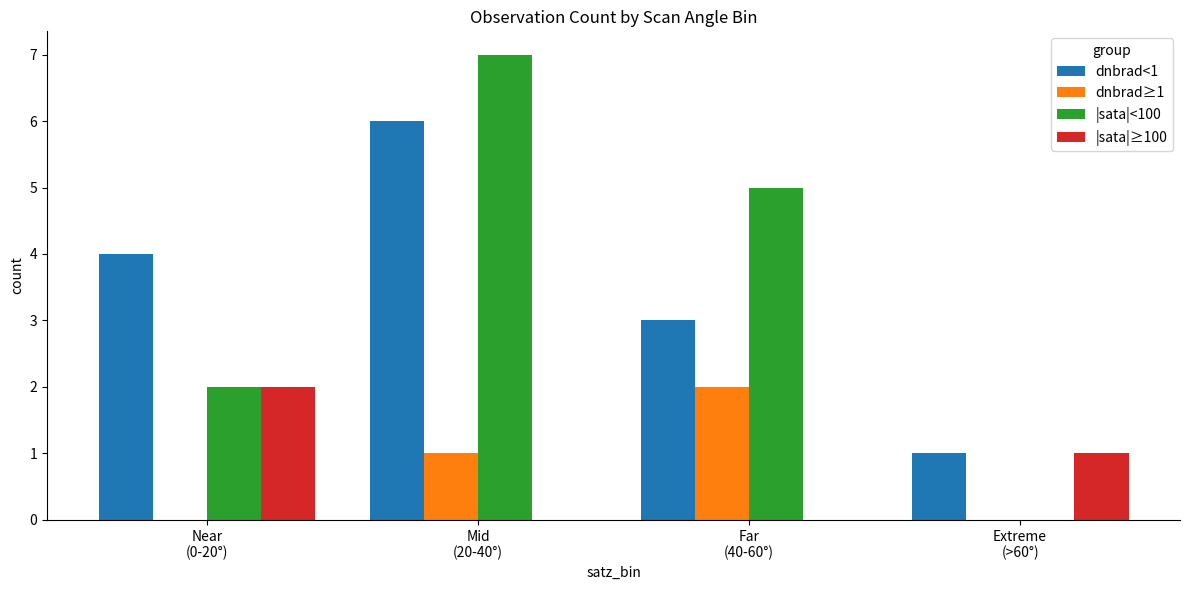

What is the sum of the dnbrad≥1 values at Mid
(20-40°) and Far
(40-60°)?

3